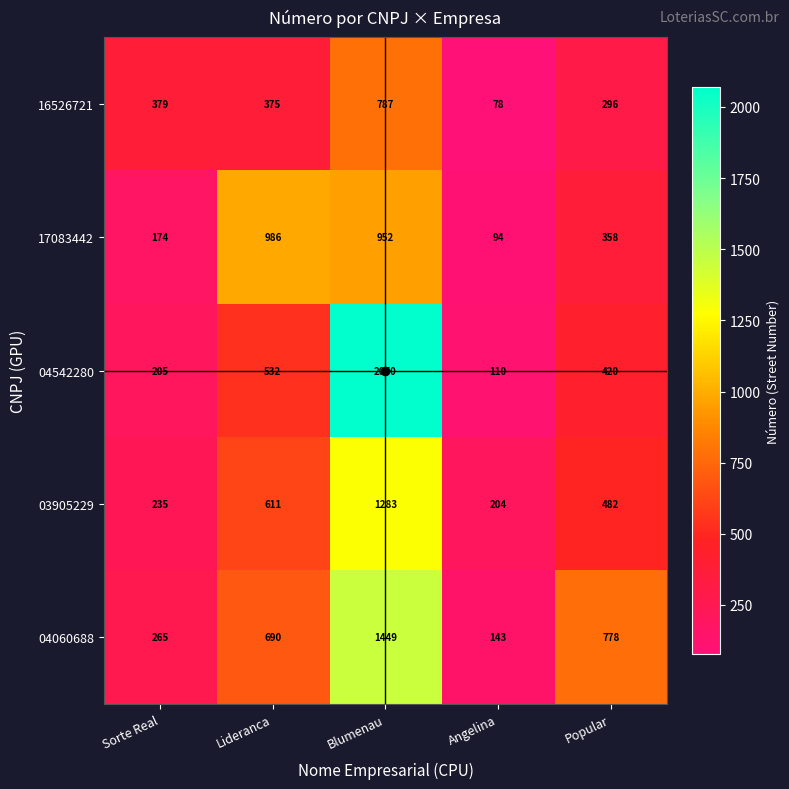

List the series in order of their peak value, highest first.

04542280, 04060688, 03905229, 17083442, 16526721